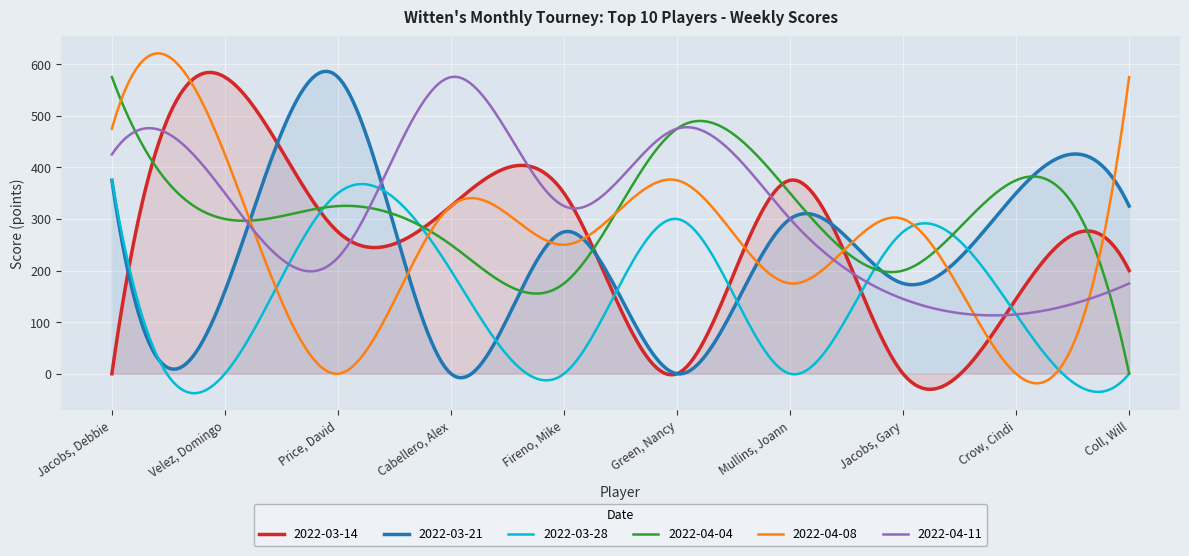

Reading right to left, what are all the values shown in this chart?

2022-03-14: Coll, Will=200	Crow, Cindi=145	Jacobs, Gary=0	Mullins, Joann=375	Green, Nancy=0	Fireno, Mike=350	Cabellero, Alex=325	Price, David=275	Velez, Domingo=575	Jacobs, Debbie=0
2022-03-21: Coll, Will=325	Crow, Cindi=350	Jacobs, Gary=175	Mullins, Joann=300	Green, Nancy=0	Fireno, Mike=275	Cabellero, Alex=0	Price, David=575	Velez, Domingo=160	Jacobs, Debbie=375
2022-03-28: Coll, Will=0	Crow, Cindi=115	Jacobs, Gary=275	Mullins, Joann=0	Green, Nancy=300	Fireno, Mike=0	Cabellero, Alex=200	Price, David=350	Velez, Domingo=0	Jacobs, Debbie=375
2022-04-04: Coll, Will=0	Crow, Cindi=375	Jacobs, Gary=200	Mullins, Joann=350	Green, Nancy=475	Fireno, Mike=175	Cabellero, Alex=250	Price, David=325	Velez, Domingo=300	Jacobs, Debbie=575
2022-04-08: Coll, Will=575	Crow, Cindi=0	Jacobs, Gary=300	Mullins, Joann=175	Green, Nancy=375	Fireno, Mike=250	Cabellero, Alex=325	Price, David=0	Velez, Domingo=425	Jacobs, Debbie=475
2022-04-11: Coll, Will=175	Crow, Cindi=115	Jacobs, Gary=145	Mullins, Joann=300	Green, Nancy=475	Fireno, Mike=325	Cabellero, Alex=575	Price, David=225	Velez, Domingo=350	Jacobs, Debbie=425